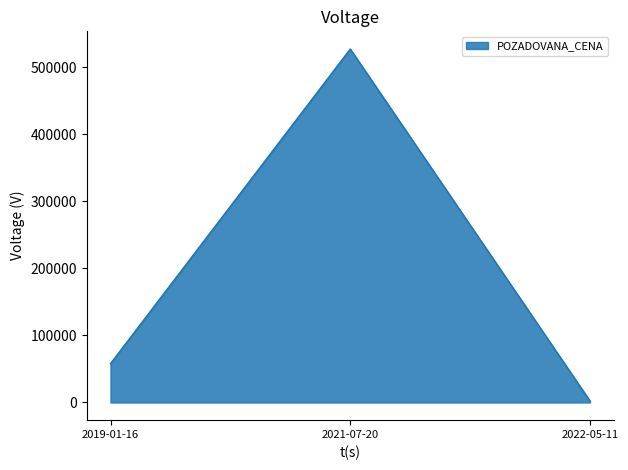

What is the sum of all values?

587400